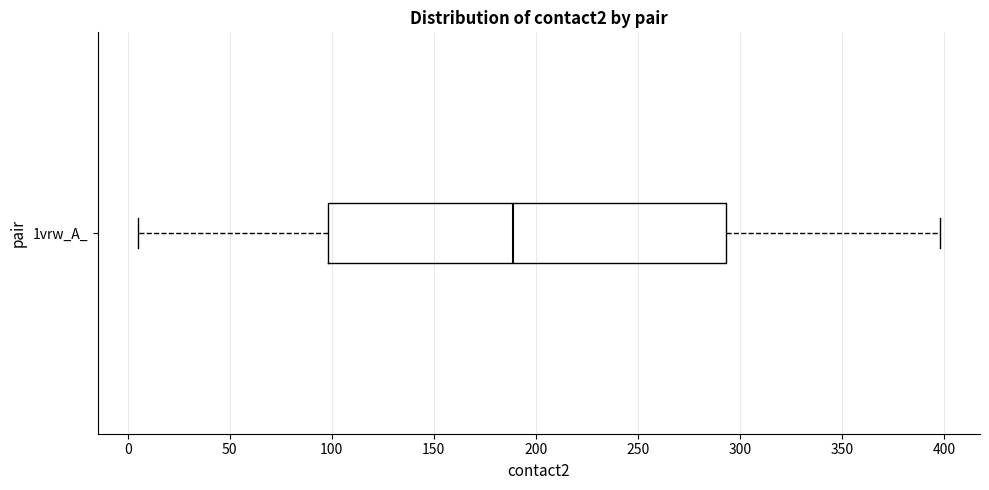

Read this box plot against the x-axis: the position of the median line, the range covered by the box, and the ends of both whiskers. The values are not printed on the chart, so give them approximately, as read against the axis.

median 190, box 100 to 295, whiskers 5 to 400